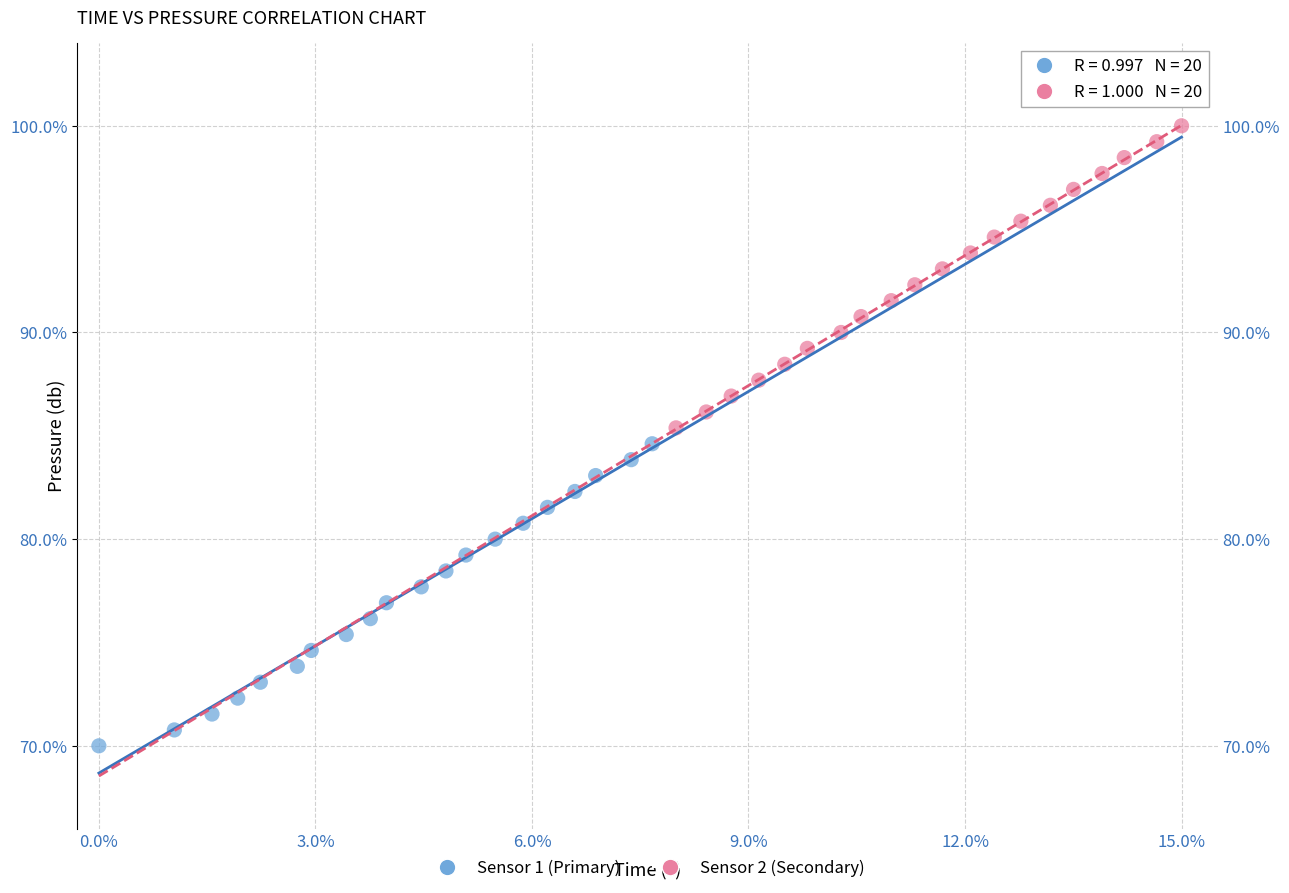

Which series contains the highest Y value?

Sensor 2 (Secondary)